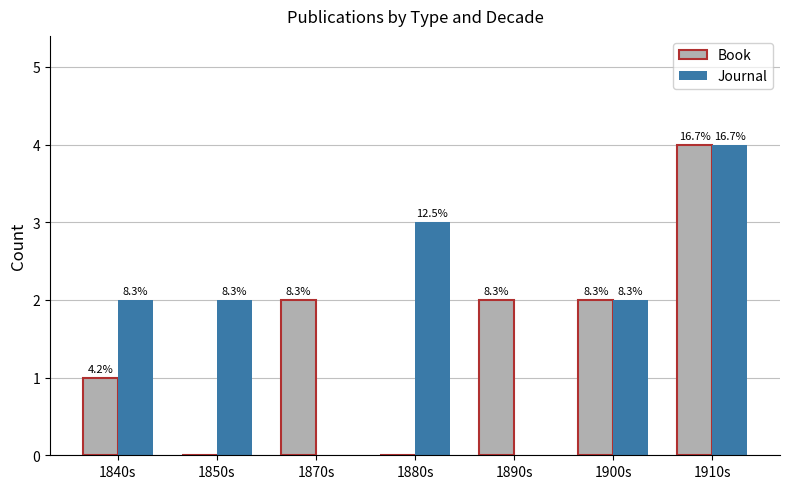

Does the chart contain stacked bars?

No